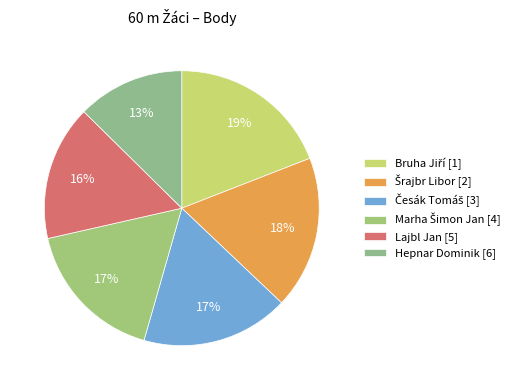

What is the smallest slice in the pie chart?

Hepnar Dominik [6]